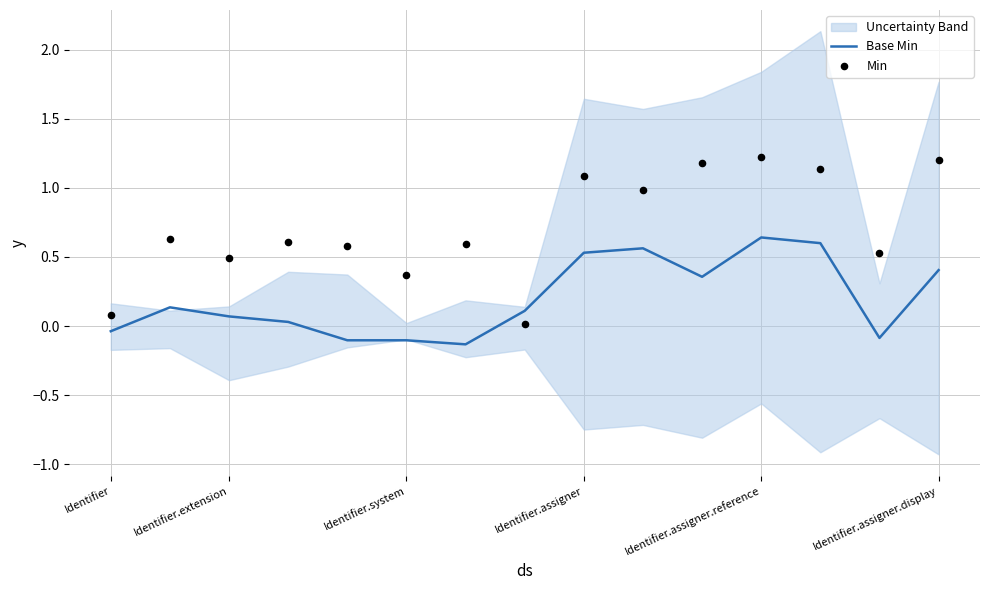

Is the value of Min at 10 greater than the value of Base Min at Identifier.assigner?

Yes